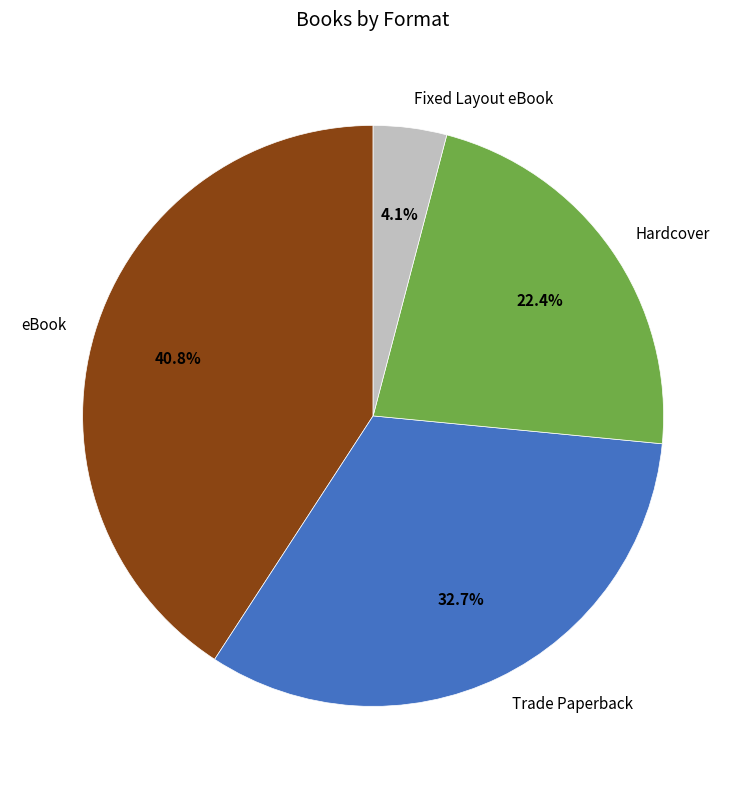

How much of the chart is everything except Hardcover?

77.6%